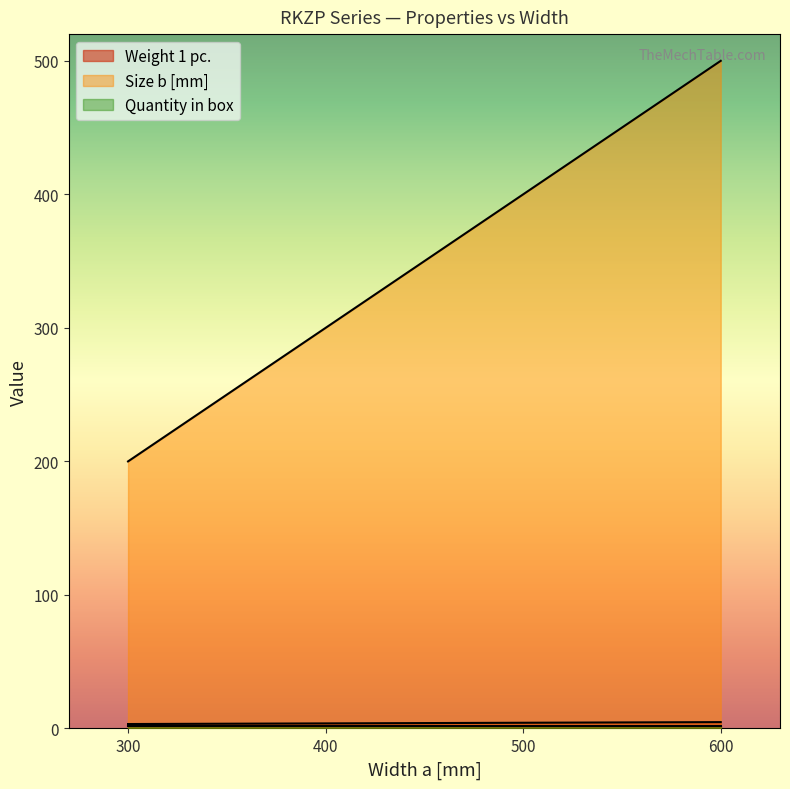

What is the sum of the Weight 1 pc. values at 300 and 400?

7.1